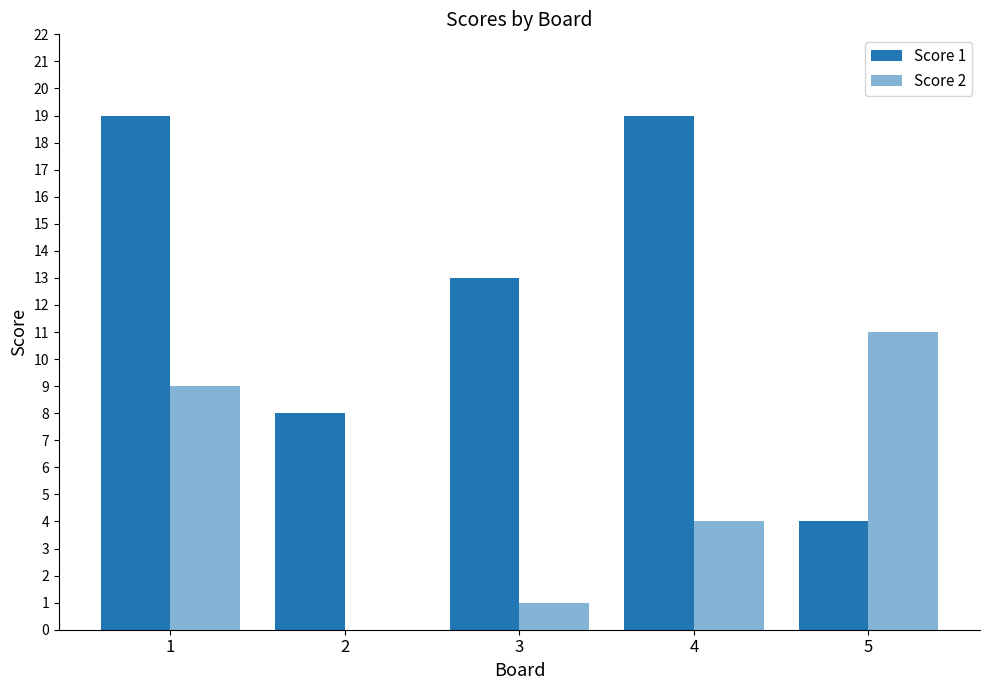

What is the value of the Score 1 bar at the 5th from the left?

4